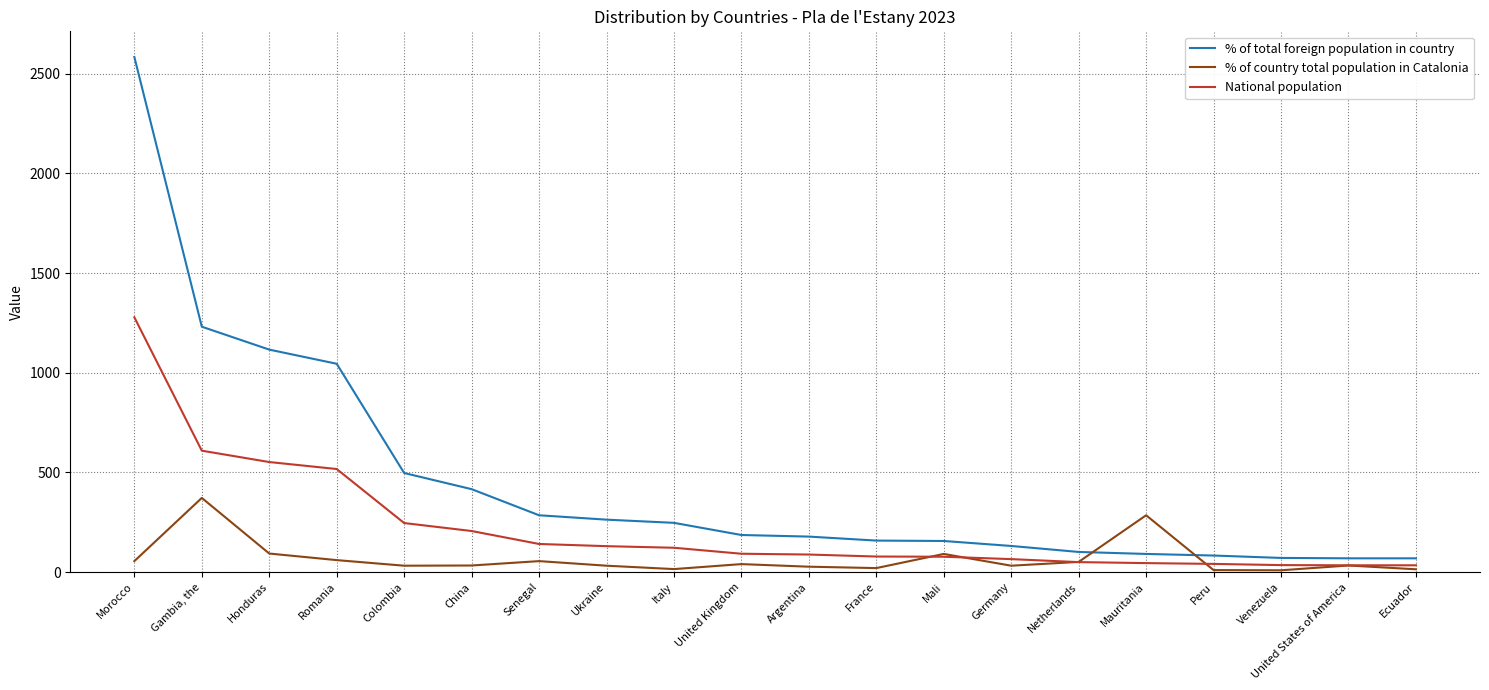

What are all the series names shown in the legend?

% of total foreign population in country, % of country total population in Catalonia, National population